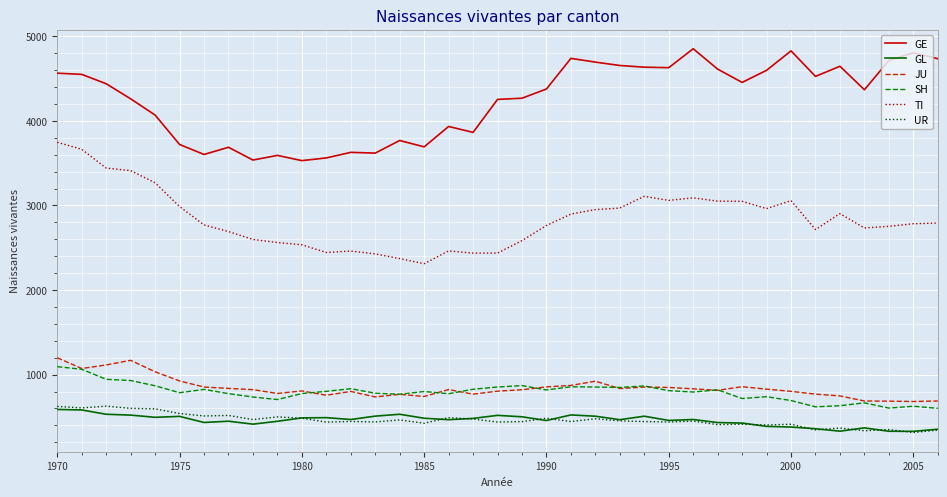

What is the maximum value shown in the chart?

4853